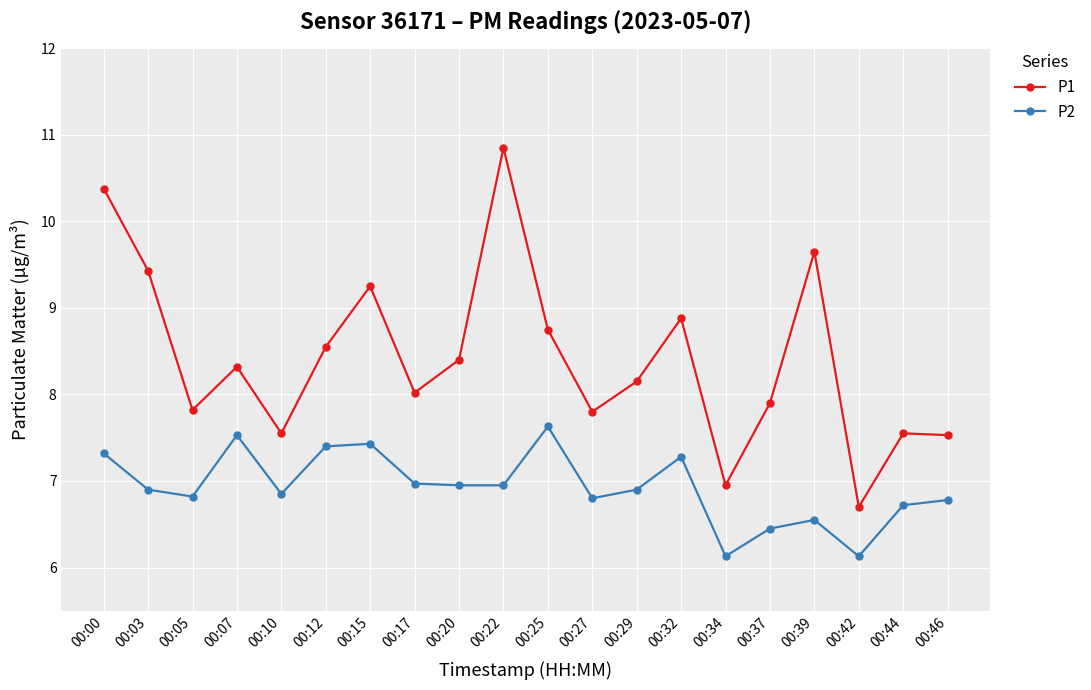

True or false: P2 and P1 intersect in this chart.

False